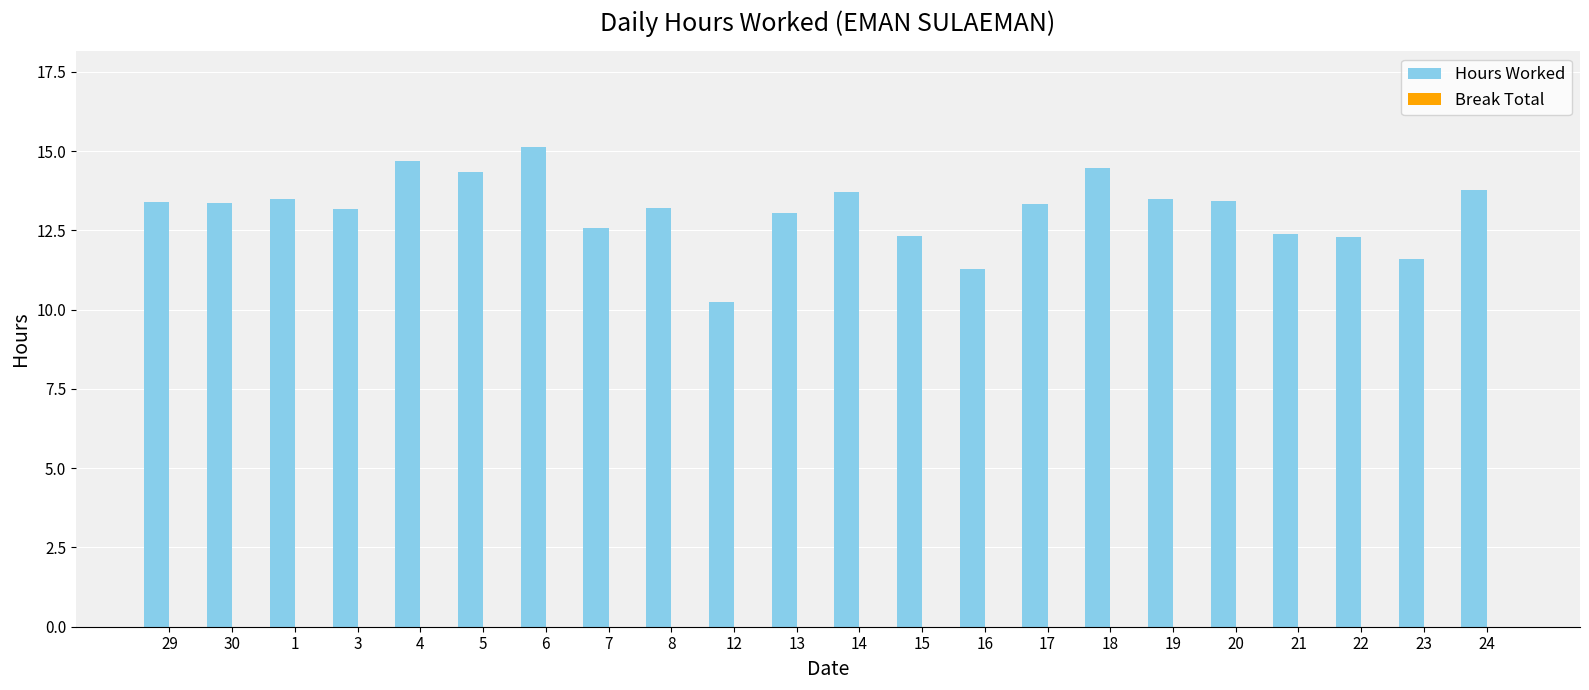

What is the maximum value shown in the chart?

15.1